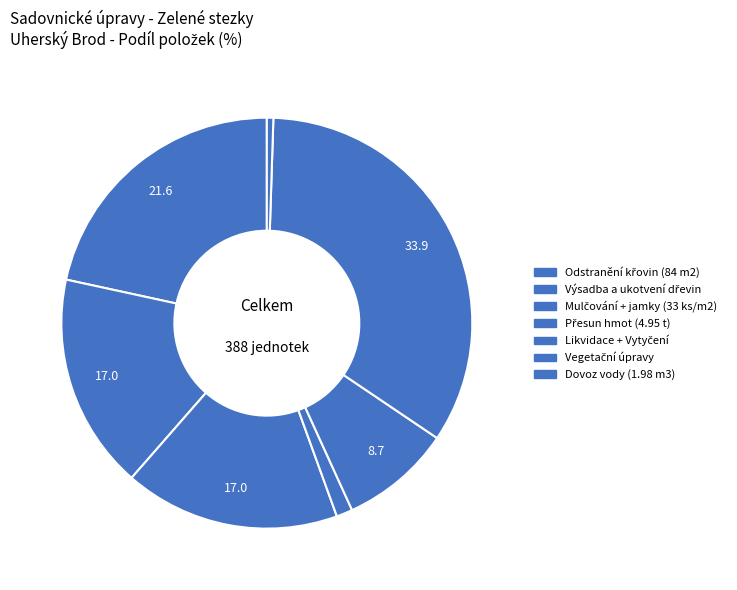

How many slices are in this pie chart?

7